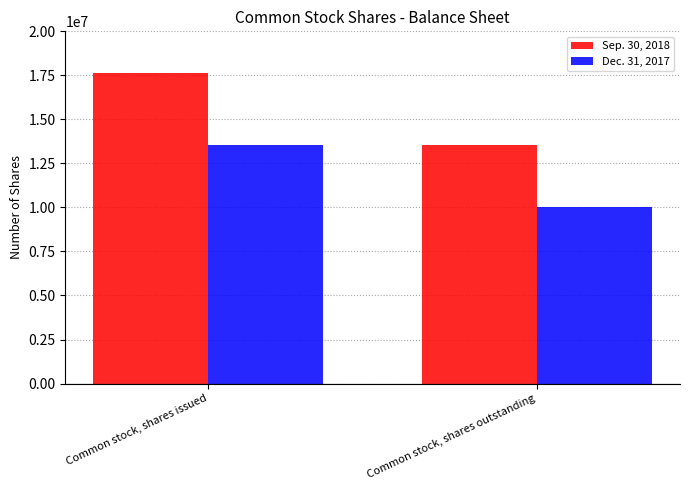

List the series in order of their overall mean, highest first.

Sep. 30, 2018, Dec. 31, 2017